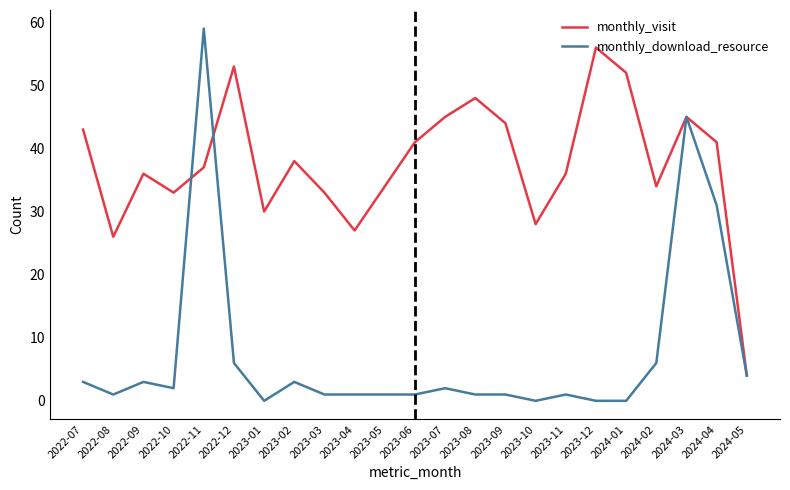

Which series has the widest spread of values?

monthly_download_resource